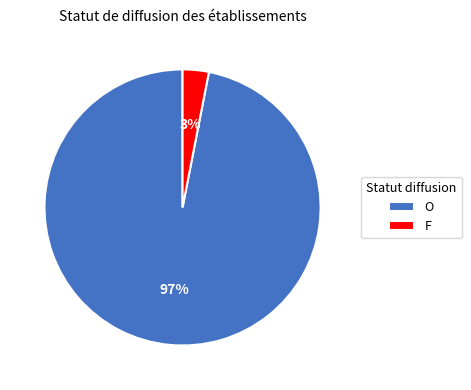

How many slices are in this pie chart?

2